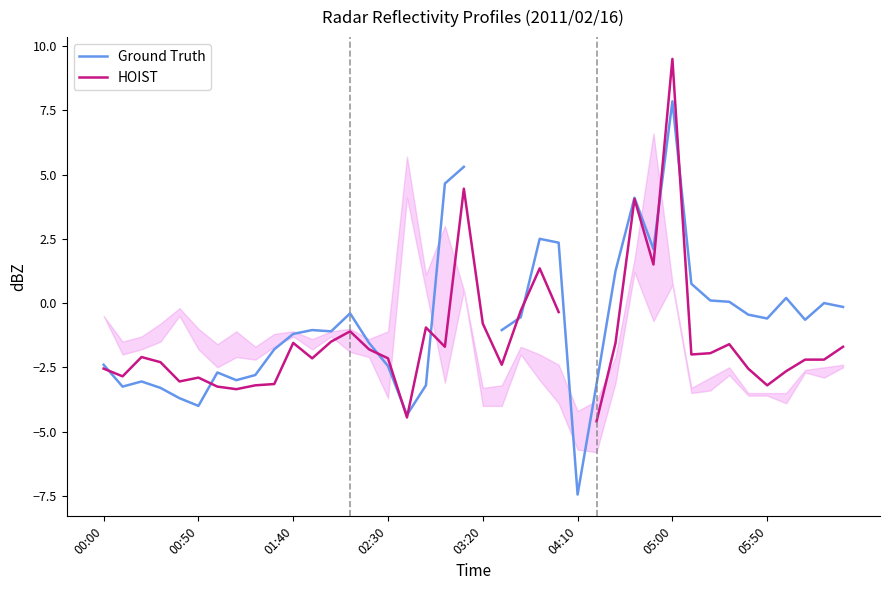

What value does the Ground Truth series have at 17?

-3.2